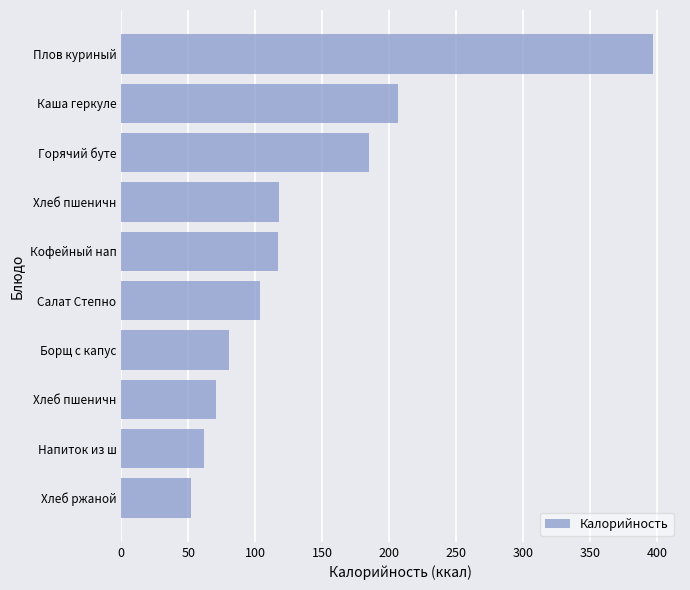

At which label is the value closest to 224?

Каша геркуле